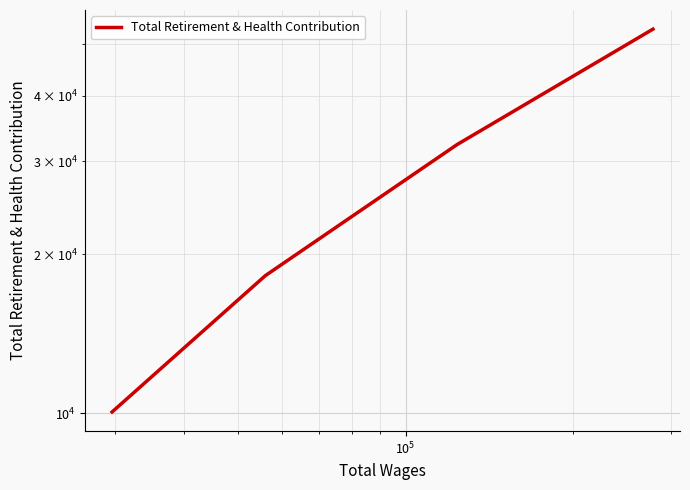

What is the average value?

28506